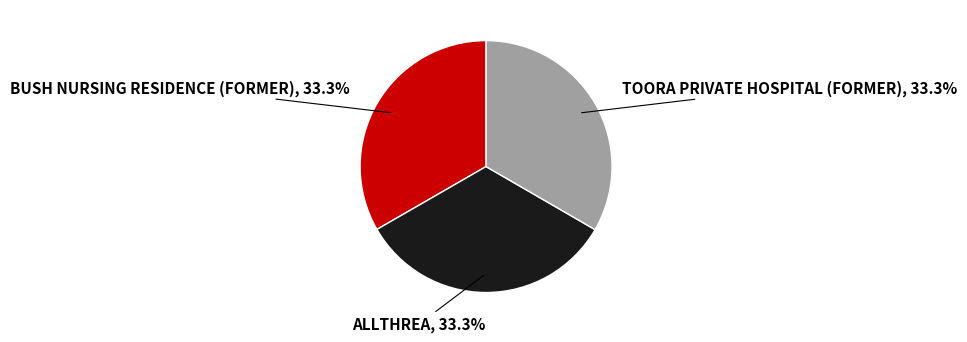

Does any single category account for the majority?

No